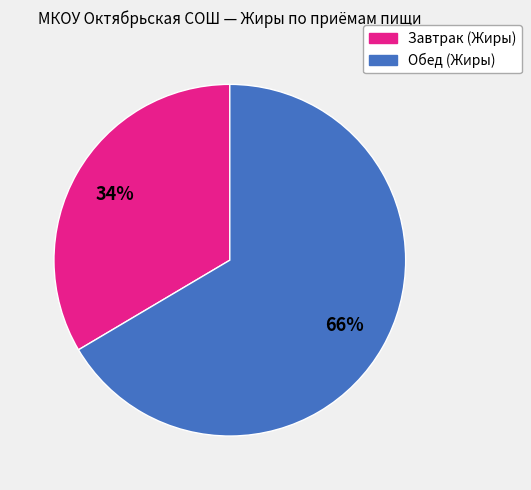

To the nearest percent, what portion does Завтрак (Жиры) represent?

34%